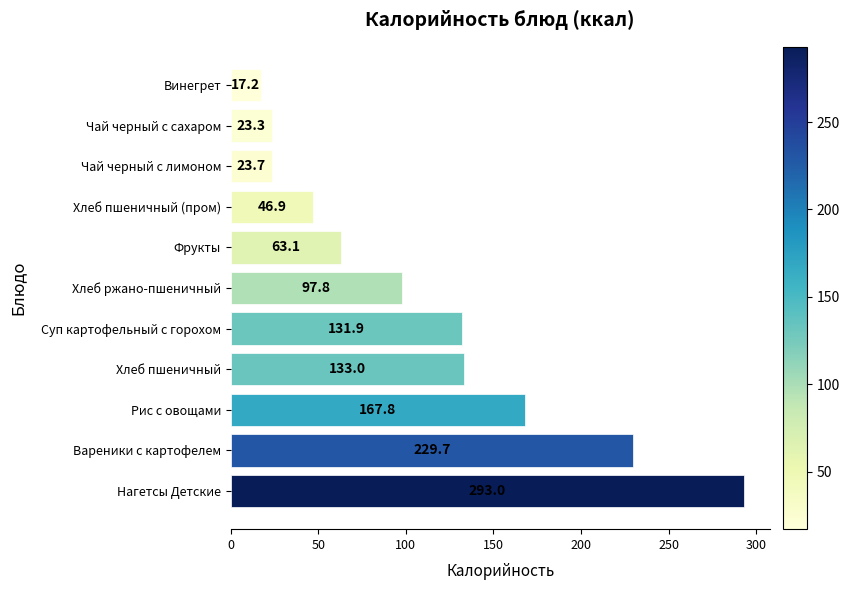

What is the change in value from Фрукты to Винегрет?

-45.9